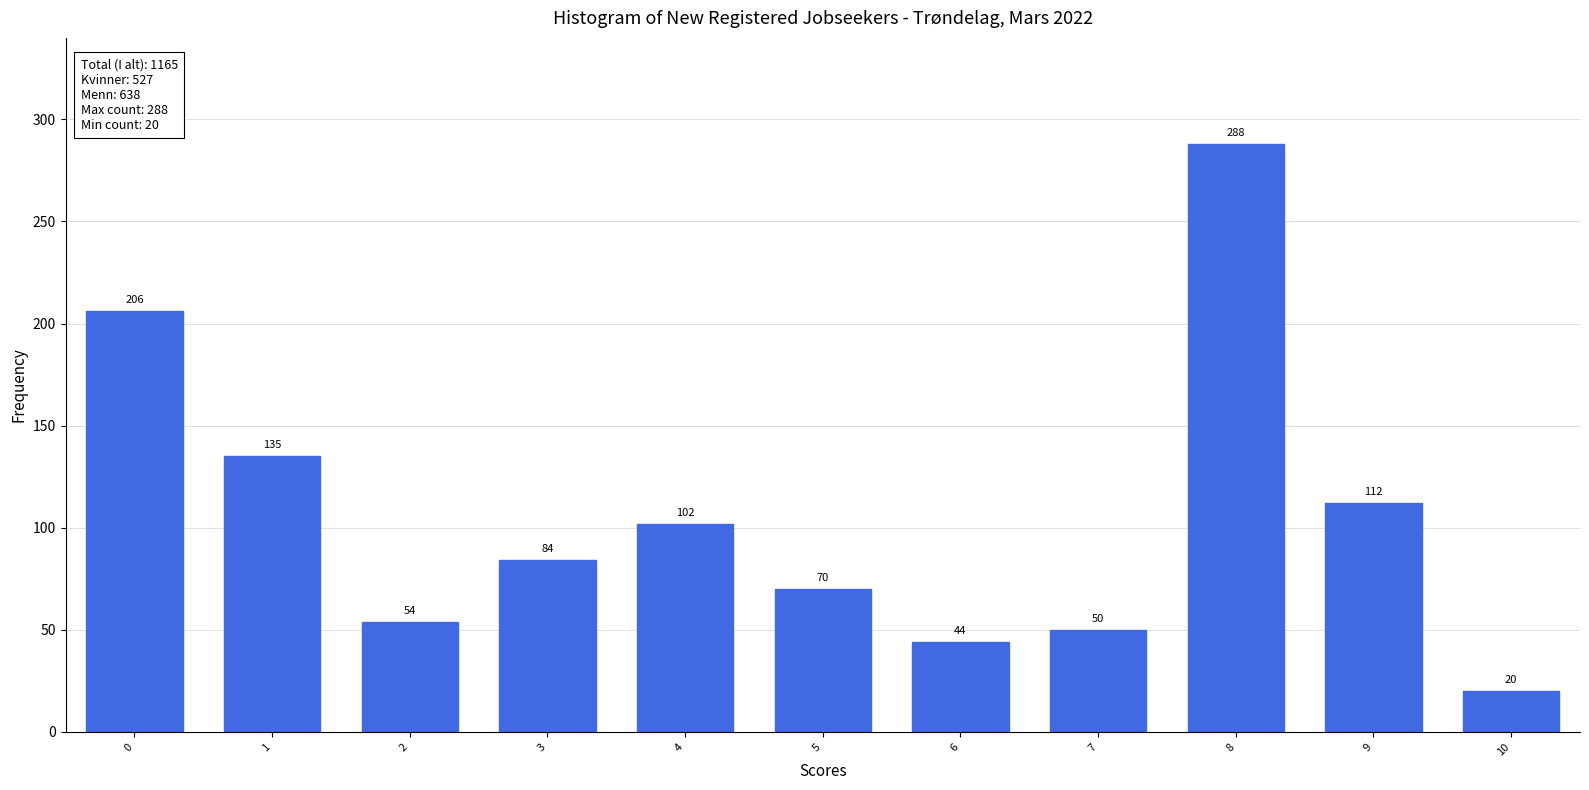

Reading left to right, transcribe all the data shown in this chart.

206	135	54	84	102	70	44	50	288	112	20